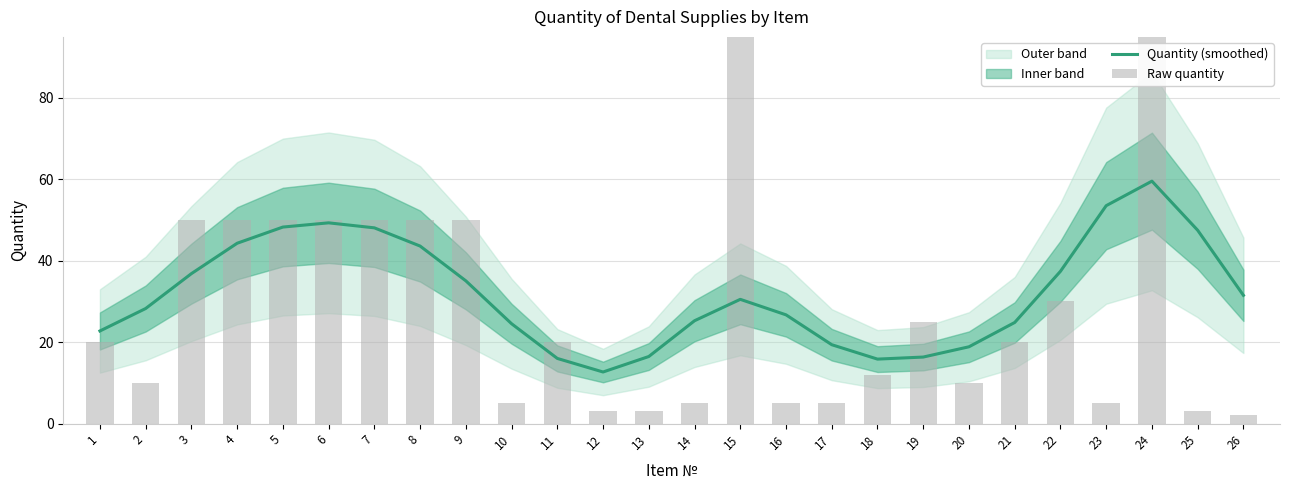

What is the difference between the highest and lowest values at 13?

13.5